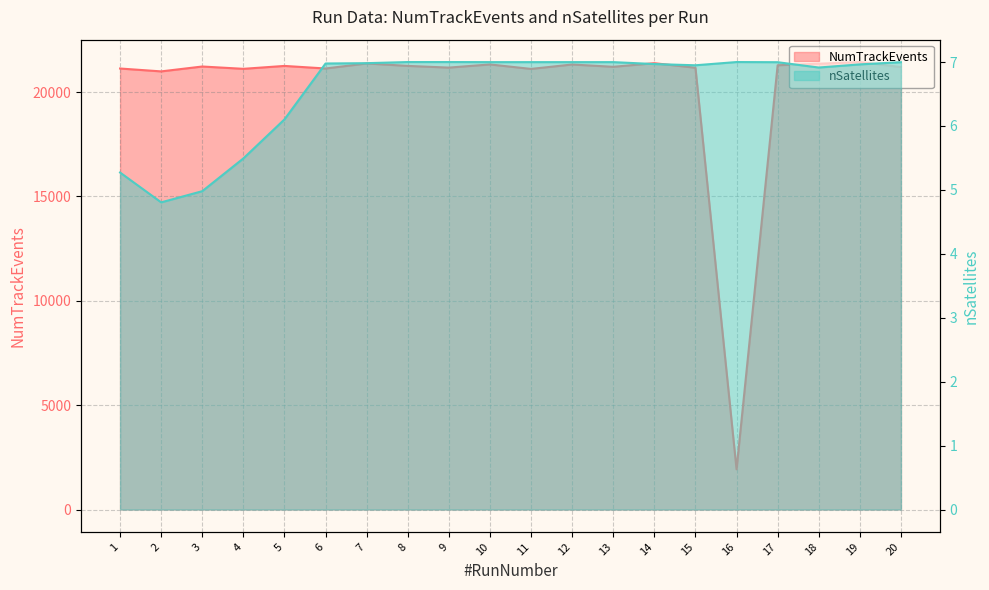

Which category has the lowest value in the nSatellites series?

2